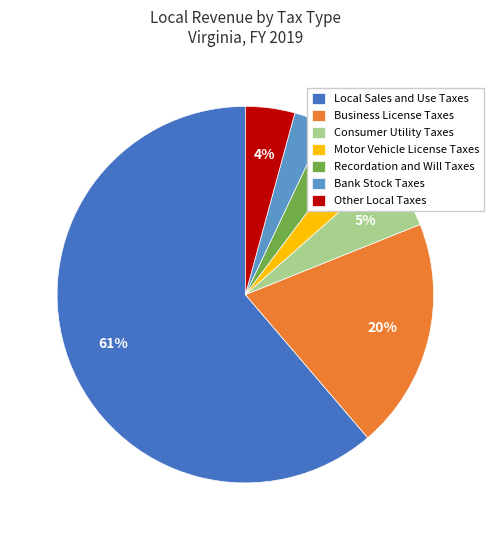

Is it true that Other Local Taxes is 17% of the pie?

False